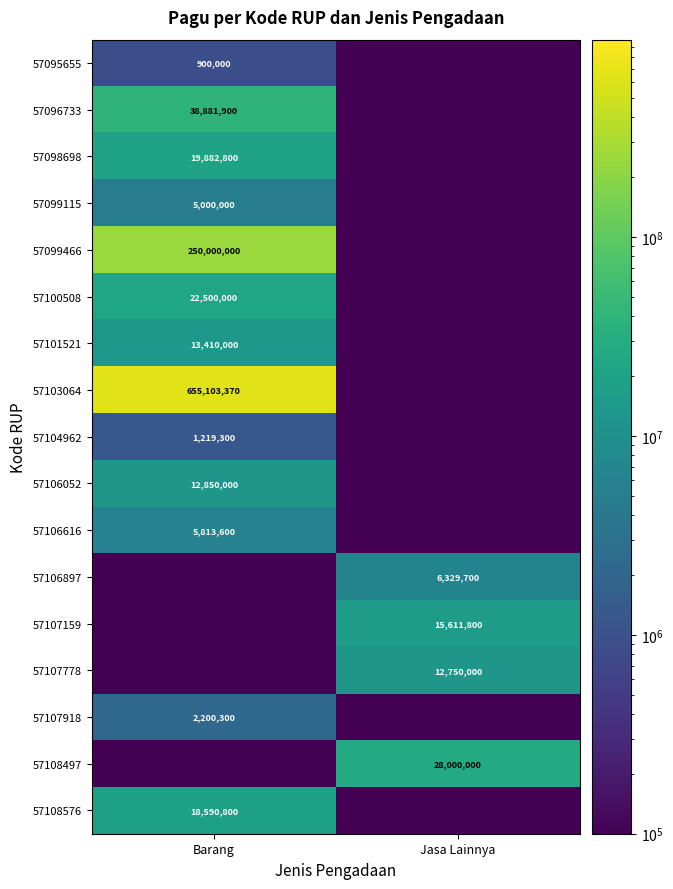

The value of 57103064 at Barang is 192039302.9. True or false?

False